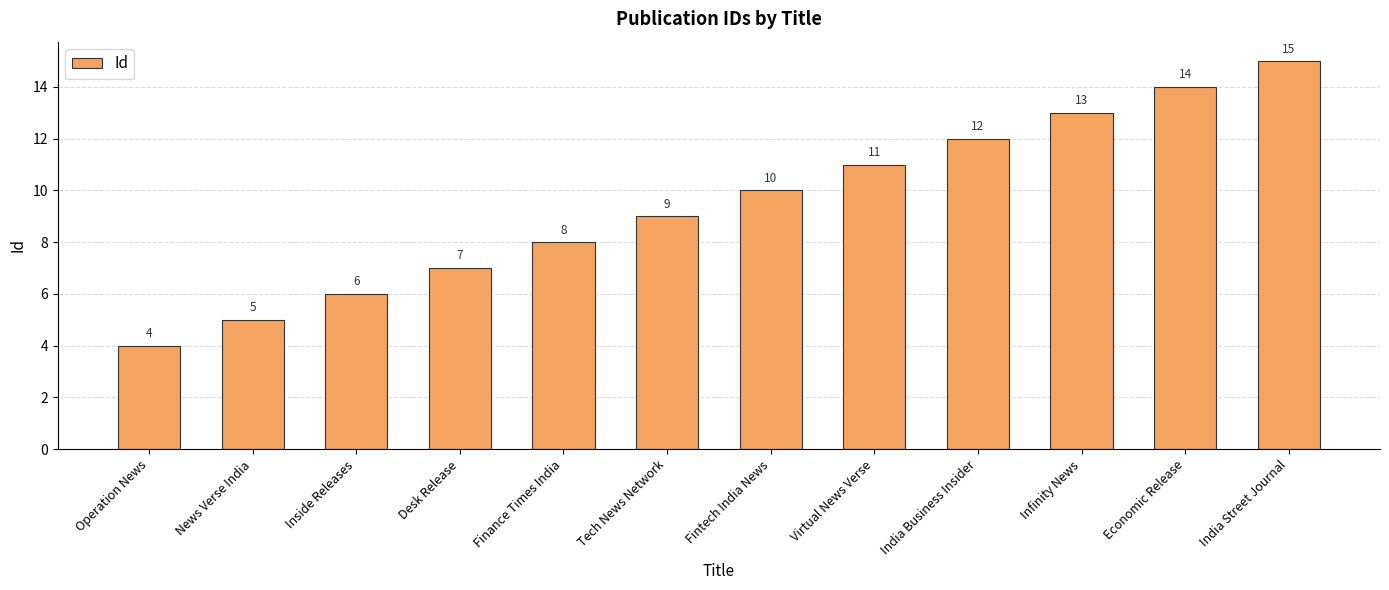

What is the change in value from Finance Times India to India Street Journal?

+7